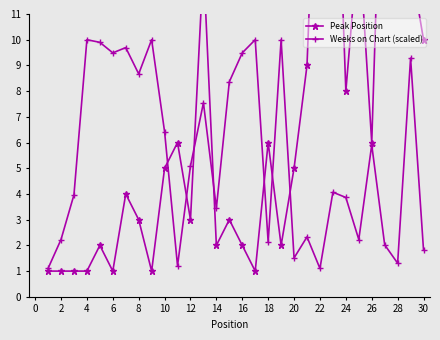

How many interior local peaks does the Weeks on Chart (scaled) series have?

10